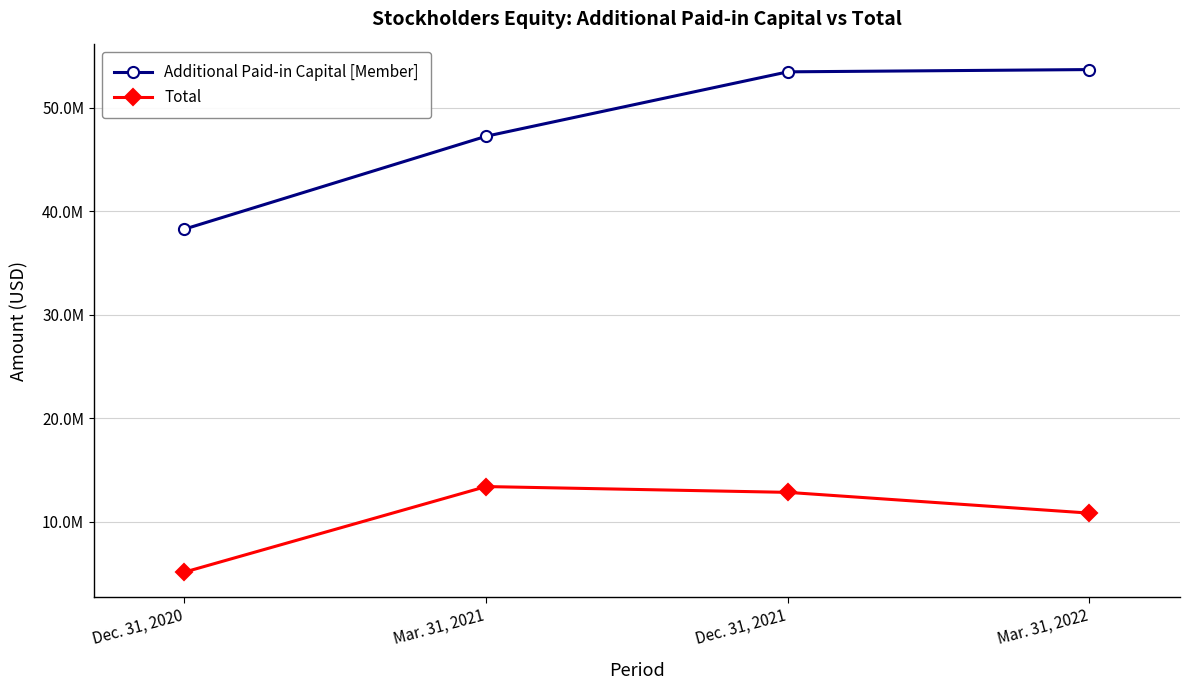

Which series has the largest total across all categories?

Additional Paid-in Capital [Member]